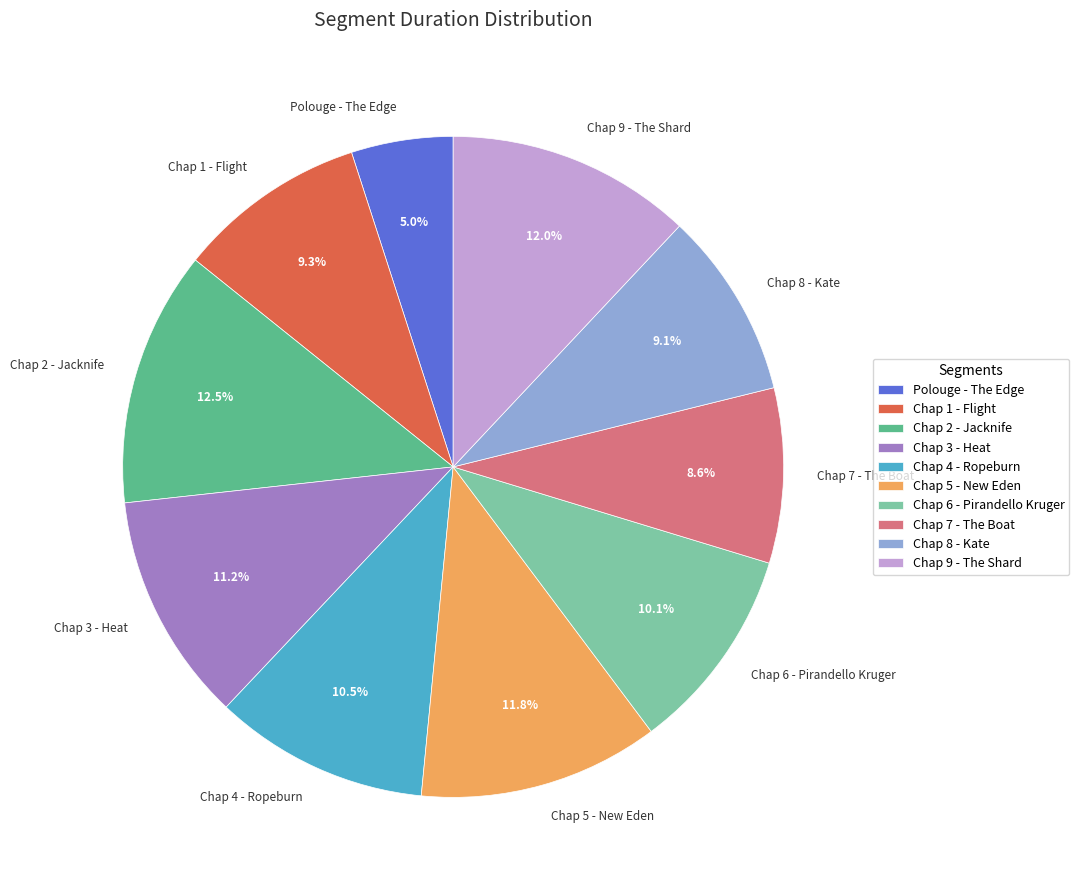

Which has a higher value, Chap 7 - The Boat or Chap 2 - Jacknife?

Chap 2 - Jacknife